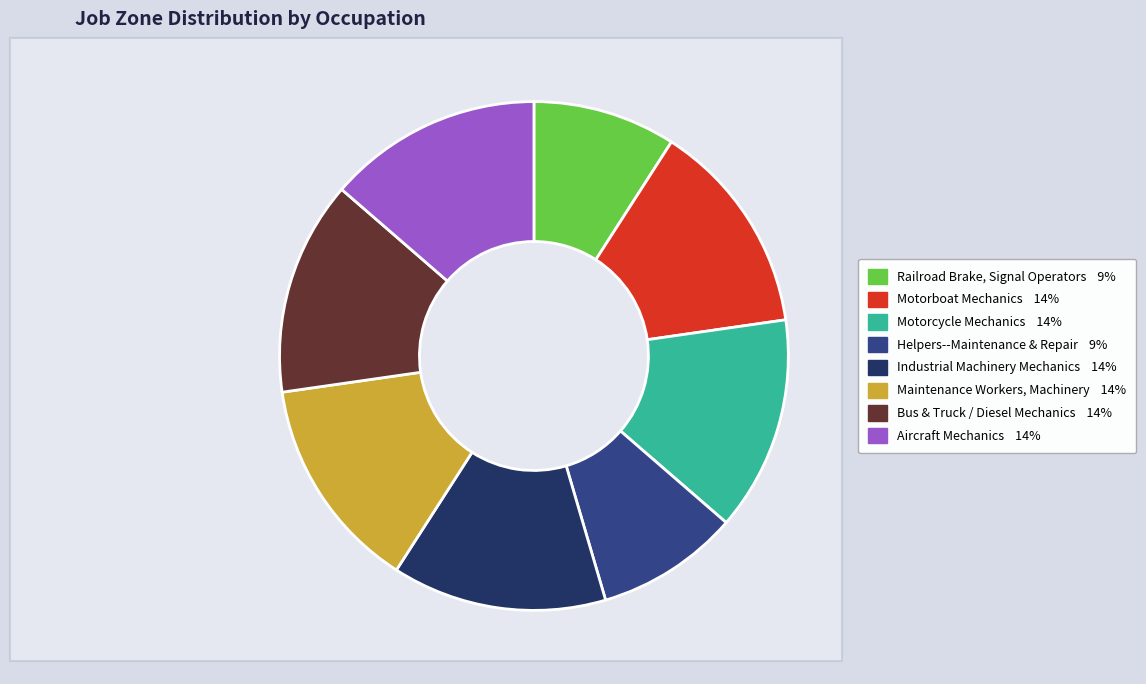

Is there any slice that represents more than half of the pie?

No